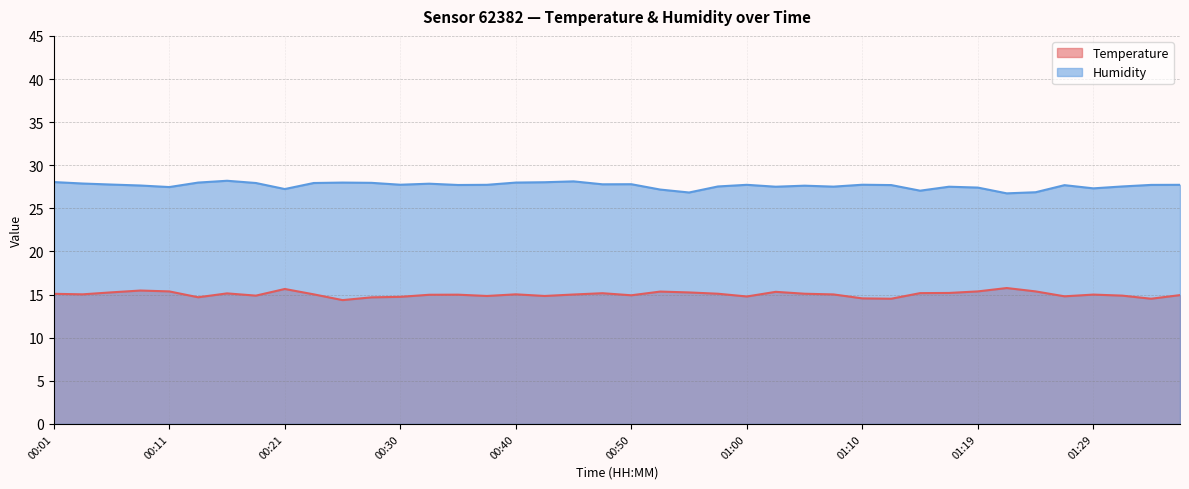

List the labels in order of Humidity value, smallest first.

01:22, 00:55, 01:24, 01:15, 00:52, 00:21, 01:29, 01:19, 00:11, 01:02, 01:17, 01:07, 00:57, 01:32, 01:05, 00:08, 01:27, 01:12, 00:35, 01:34, 00:38, 01:00, 01:37, 00:30, 01:10, 00:06, 00:48, 00:50, 00:33, 00:03, 00:18, 00:23, 00:28, 00:13, 00:26, 00:40, 00:43, 00:01, 00:45, 00:16